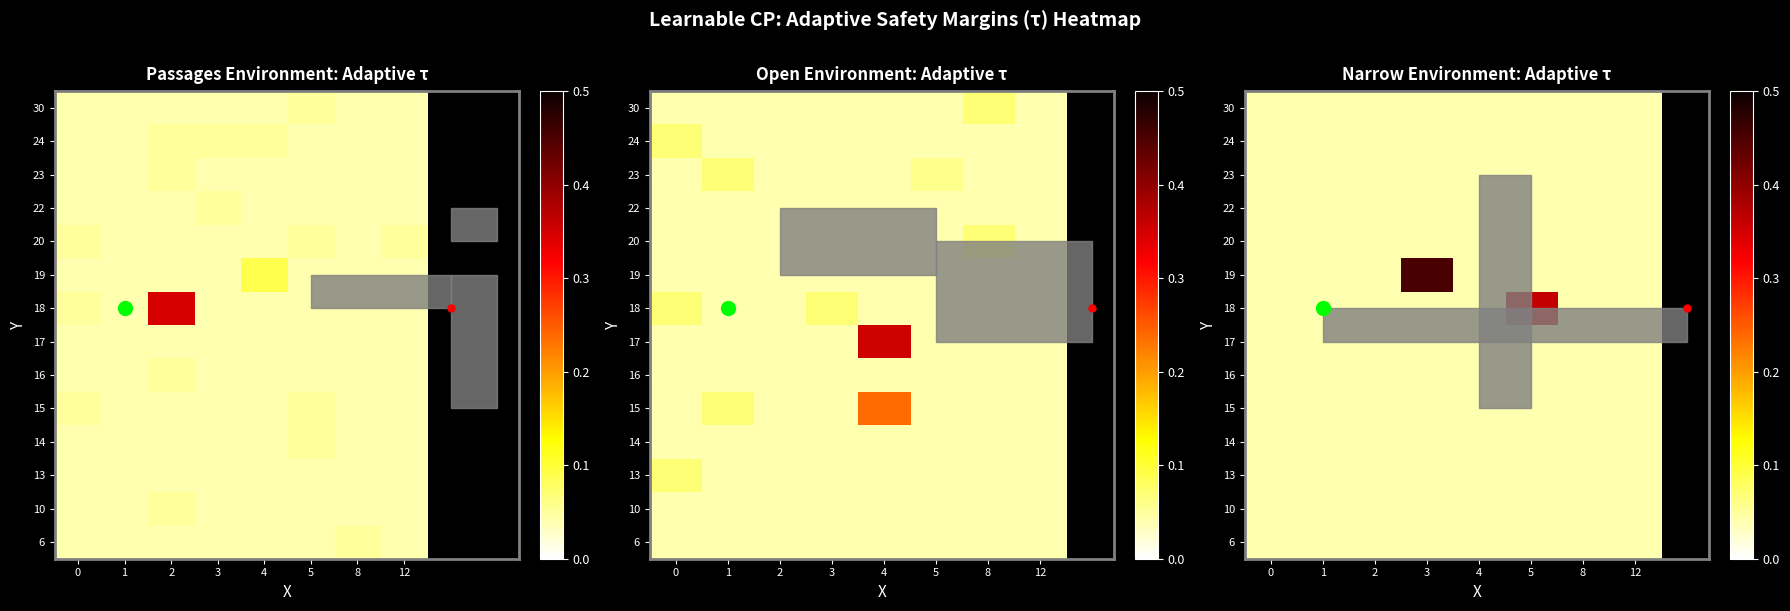

At 5, list the series in order from largest to smallest.

18, 6, 10, 13, 14, 15, 16, 17, 19, 20, 22, 23, 24, 30